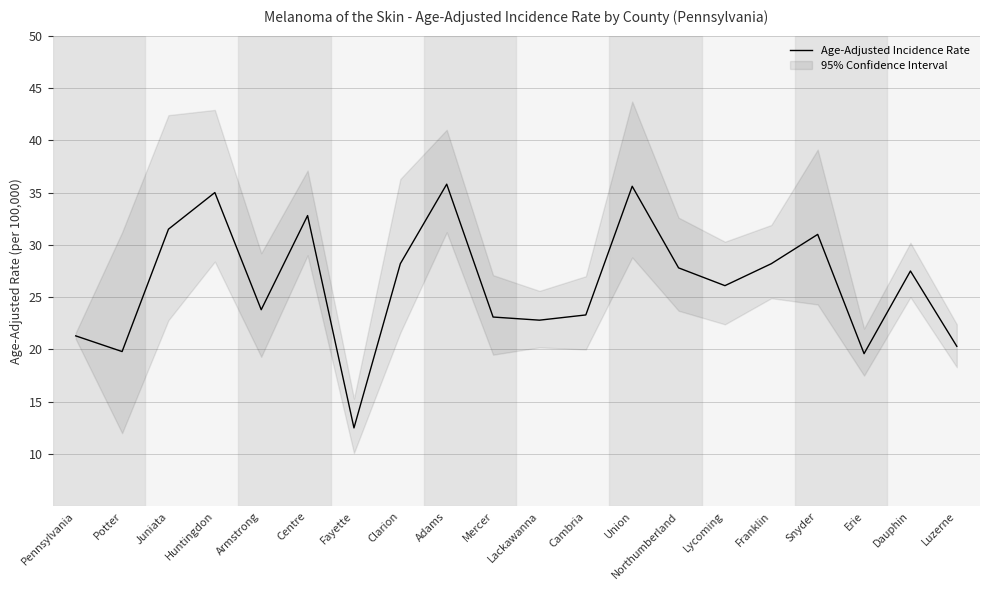

Is this an area chart (filled region under the line)?

No